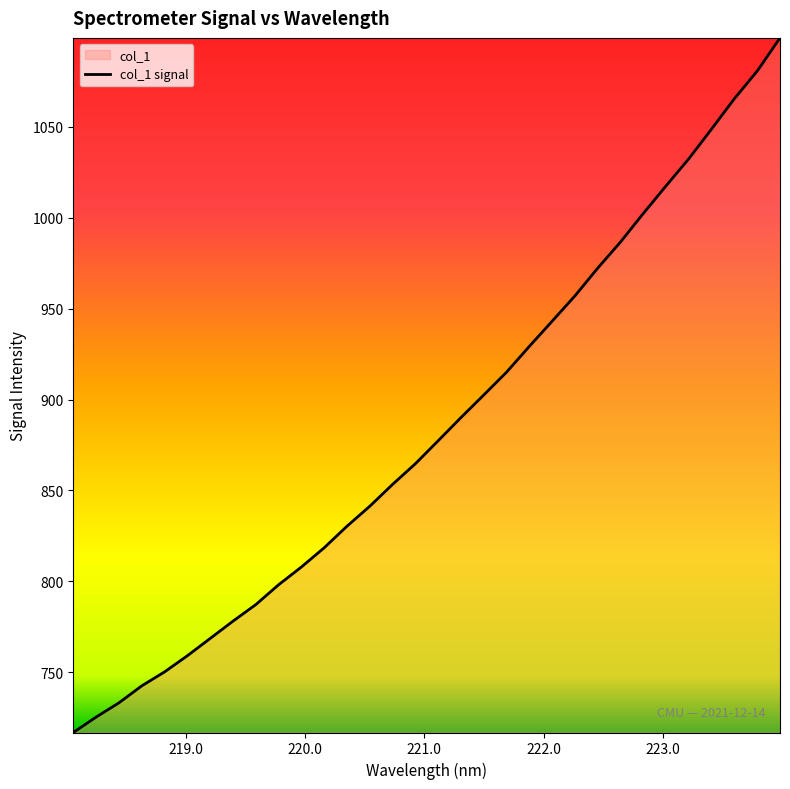

What is the maximum value shown in the chart?

1099.0